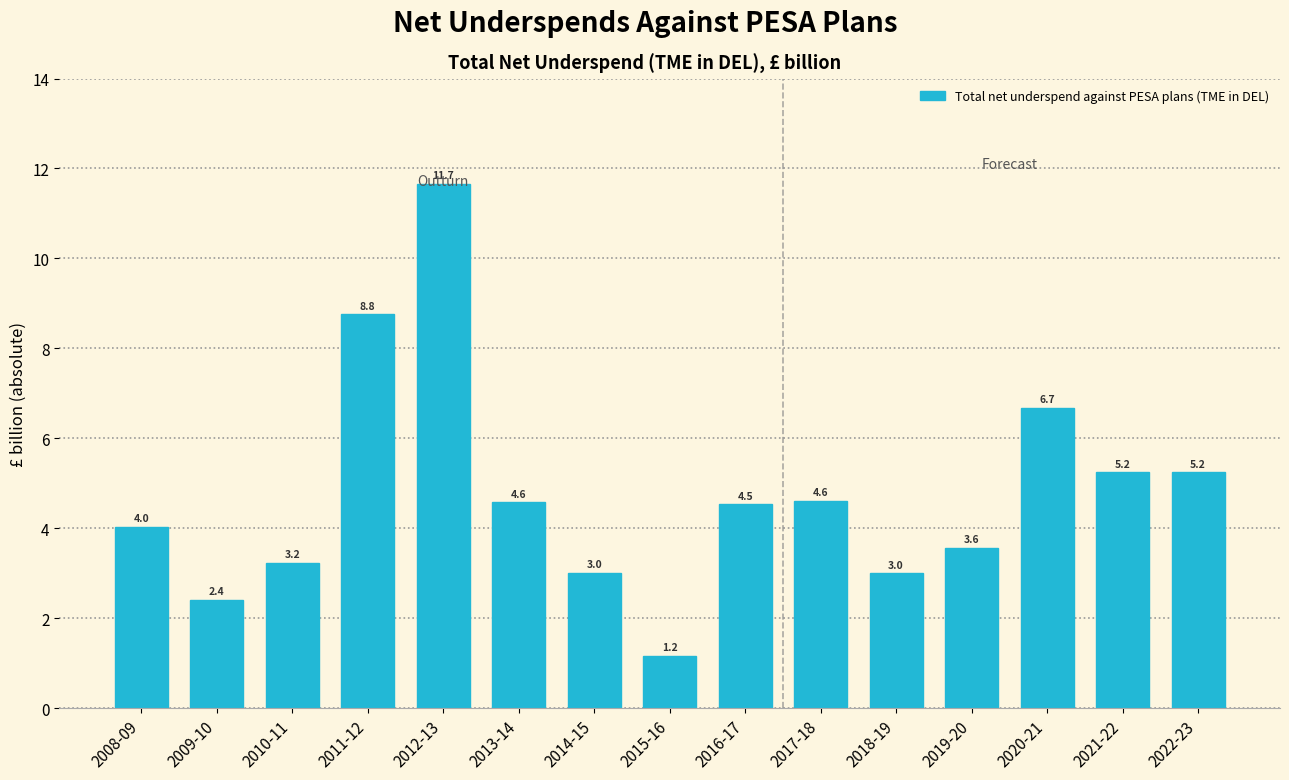

What is the value of the 3rd bar from the left?

3.2